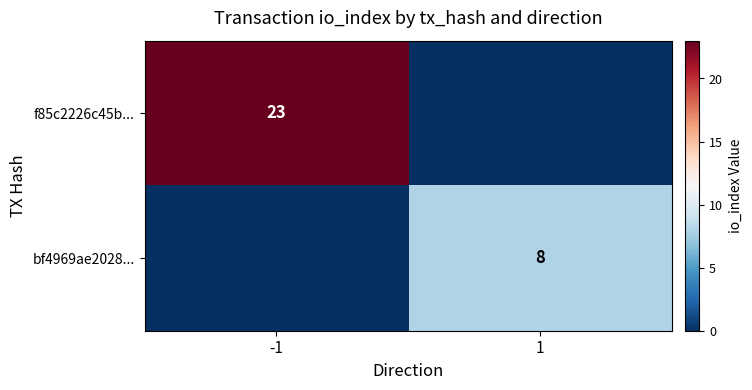

The value of bf4969ae2028... at 1 is 8. True or false?

True